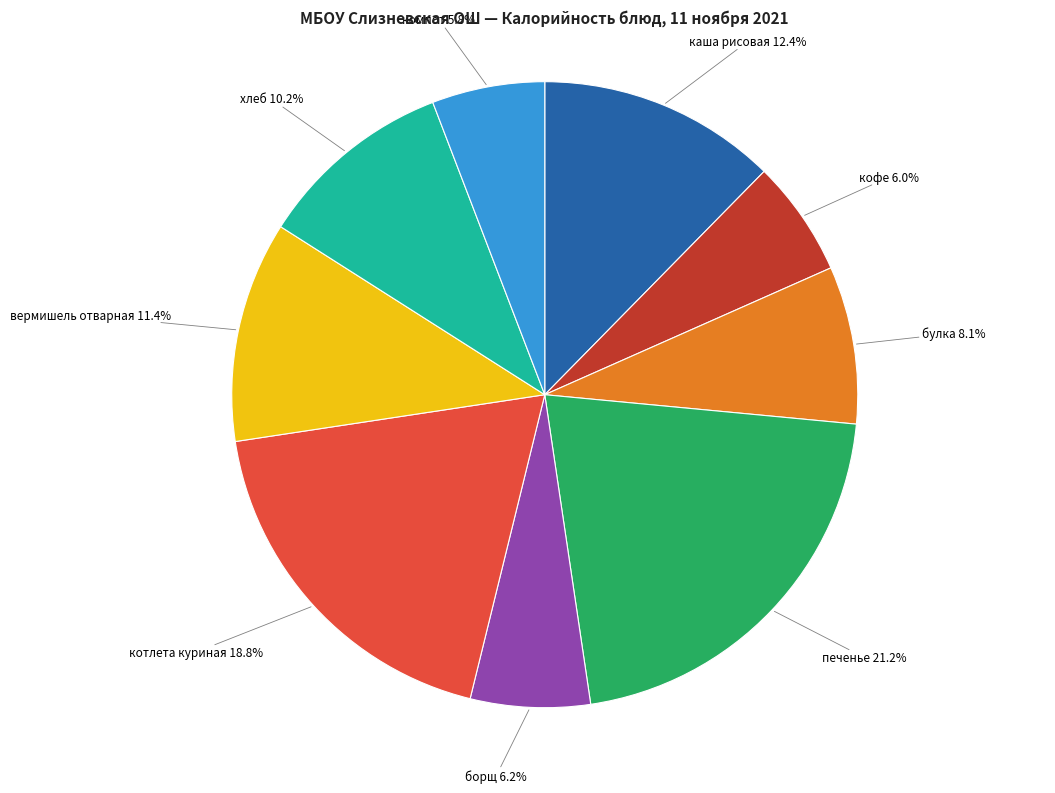

Does any single category account for the majority?

No